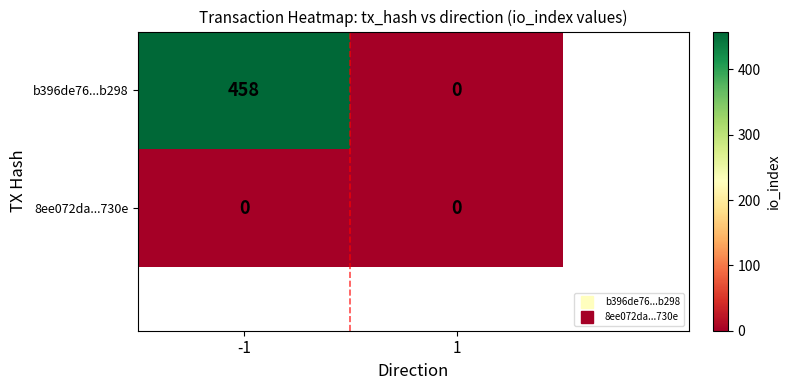

What is the maximum value for b396de76...b298?

458